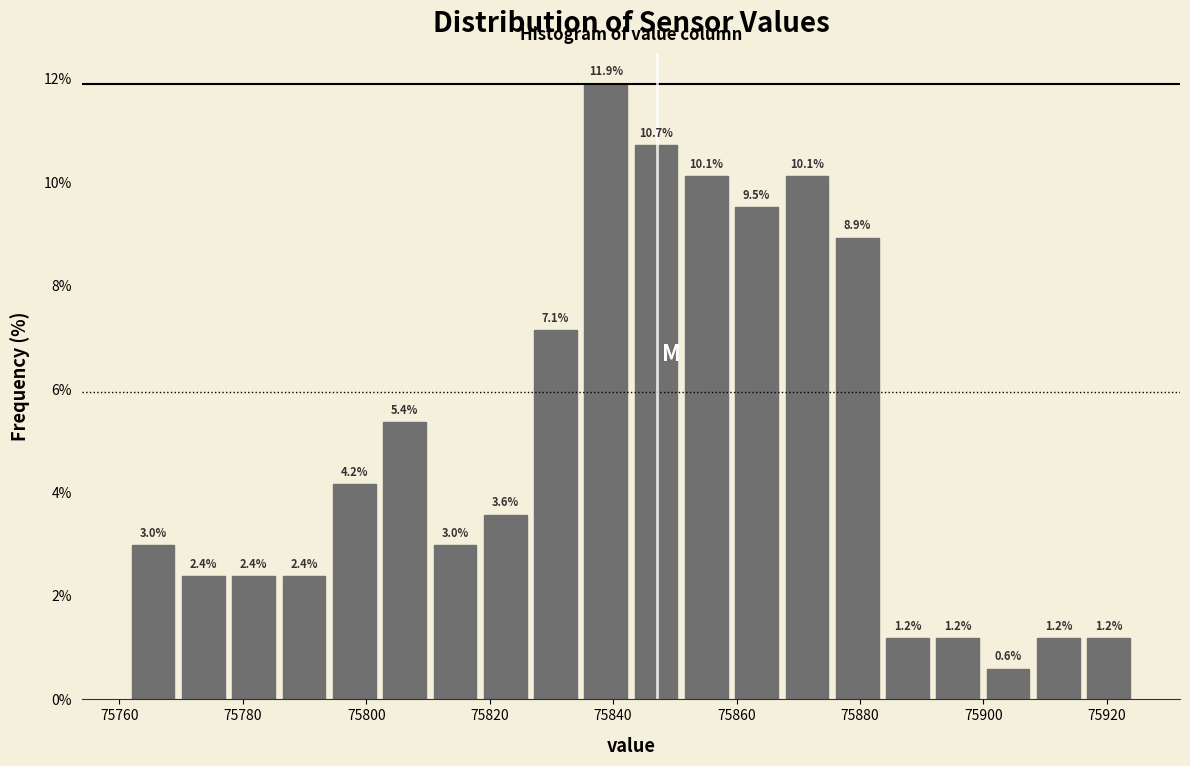

Reading left to right, list every bar in this chart as the range it spans on the x-axis followed by its height. The bar edges are not printed on the chart, so give them approximately, as read against the axis.

75762 to 75770: 3.0
75770 to 75778: 2.4
75778 to 75786: 2.4
75786 to 75794: 2.4
75794 to 75802: 4.2
75802 to 75810: 5.4
75810 to 75820: 3.0
75820 to 75828: 3.6
75828 to 75836: 7.1
75836 to 75844: 11.9
75844 to 75852: 10.7
75852 to 75860: 10.1
75860 to 75868: 9.5
75868 to 75876: 10.1
75876 to 75884: 8.9
75884 to 75892: 1.2
75892 to 75900: 1.2
75900 to 75908: 0.6
75908 to 75916: 1.2
75916 to 75926: 1.2